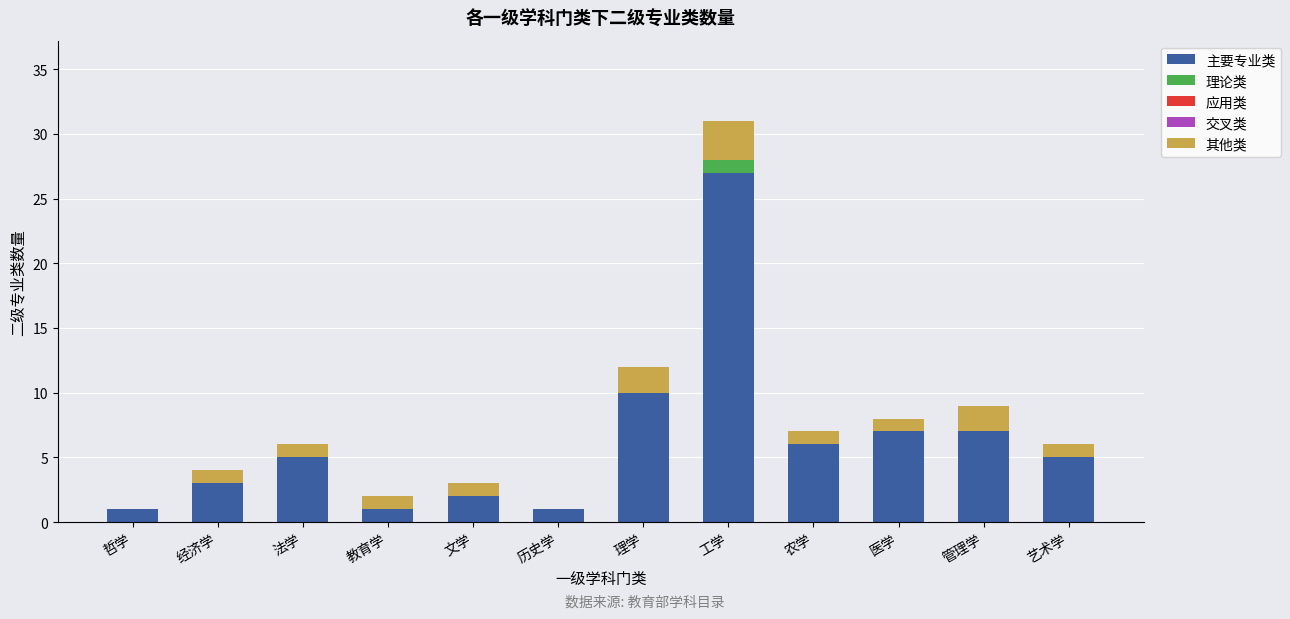

What is the total value across all series at 艺术学?

6